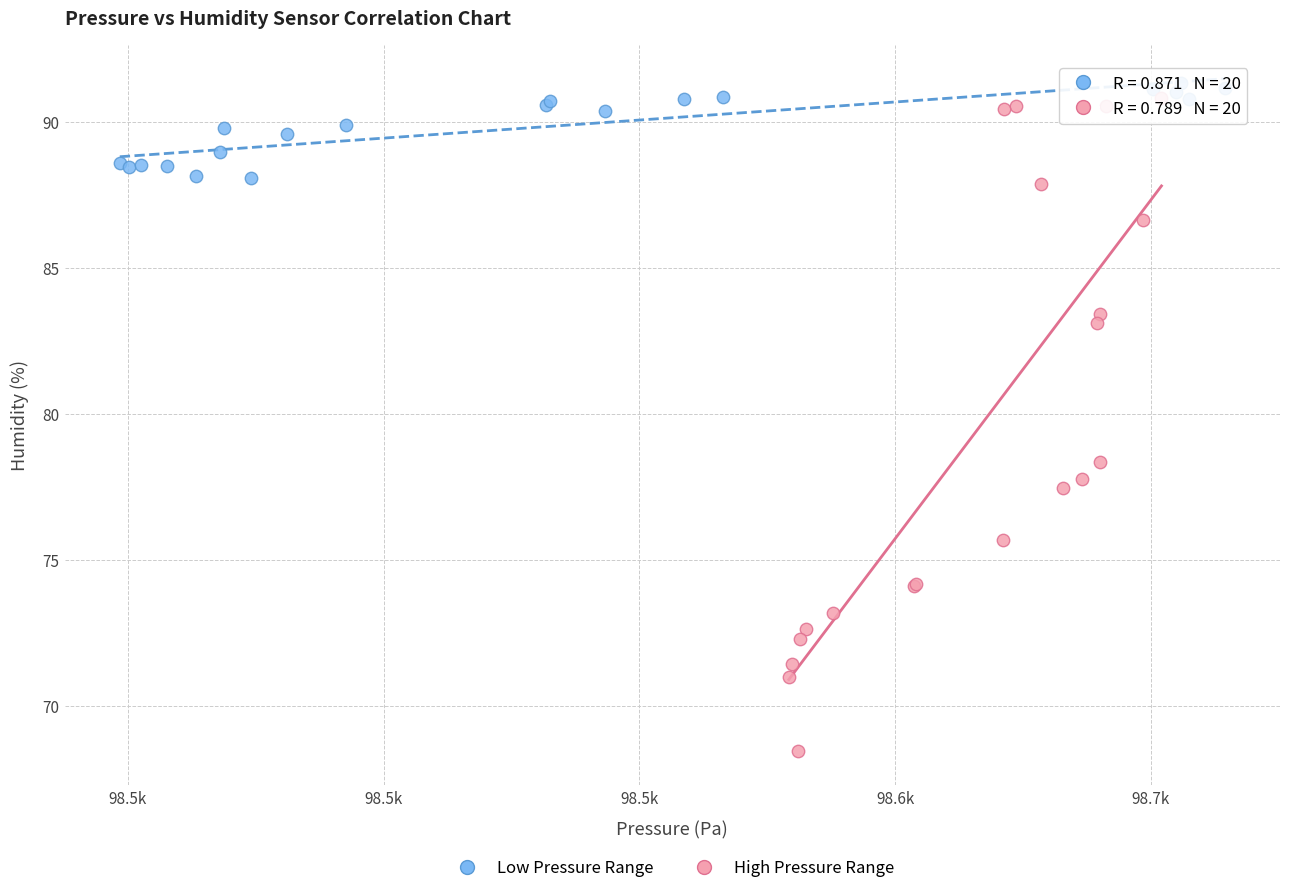

Which series has the widest spread of Y values?

High Pressure Range